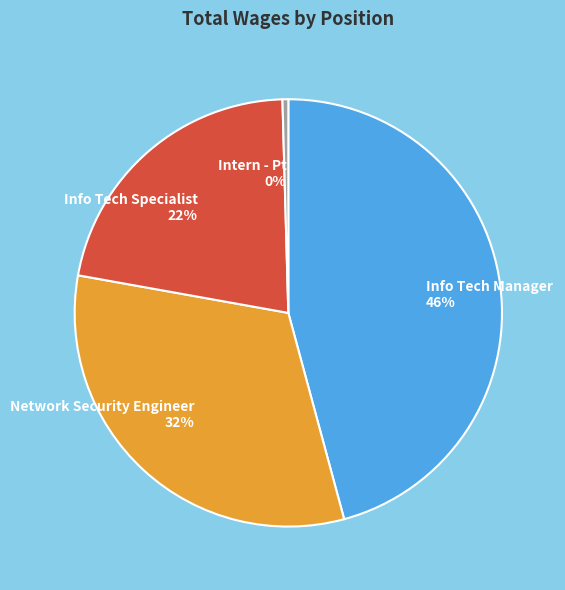

To the nearest percent, what portion does Info Tech Specialist represent?

22%